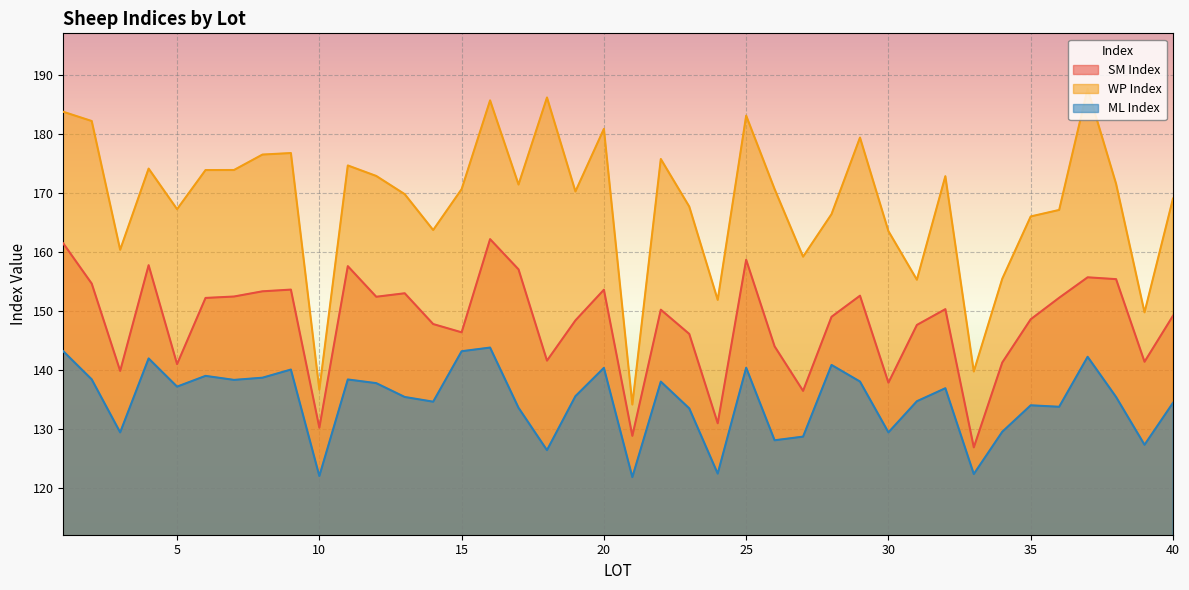

The value of ML Index at 37 is 245.7. True or false?

False